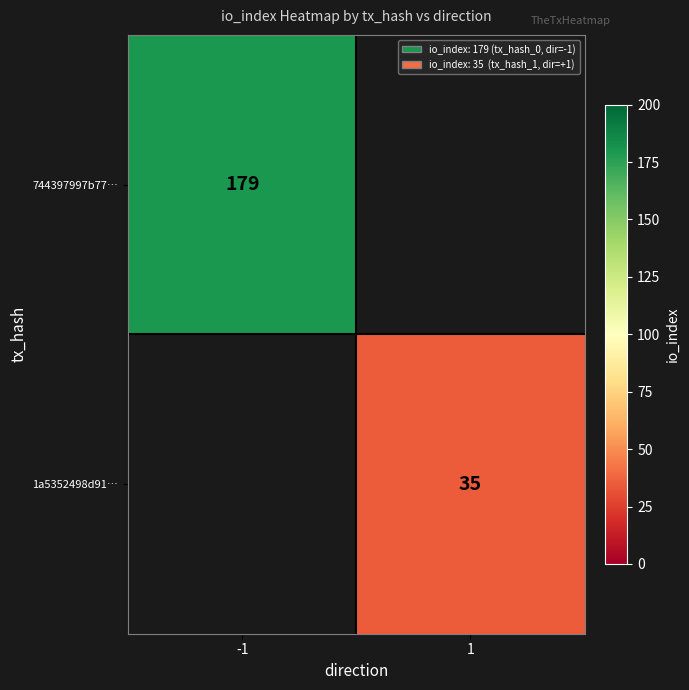

At how many categories does at least one series exceed 69?

1